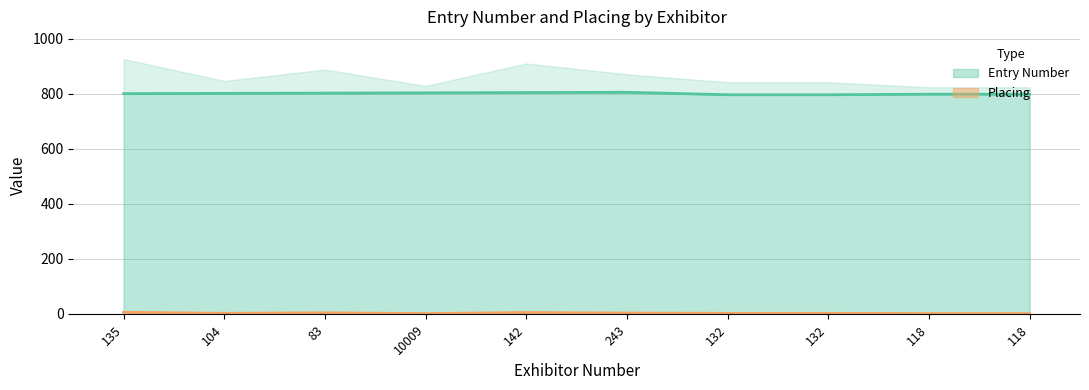

What are all the series names shown in the legend?

Entry Number, Placing